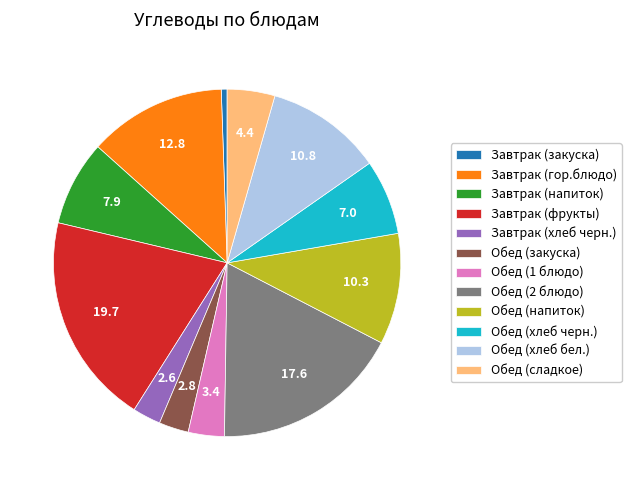

Does Обед (1 блюдо) represent more than half of the total?

No